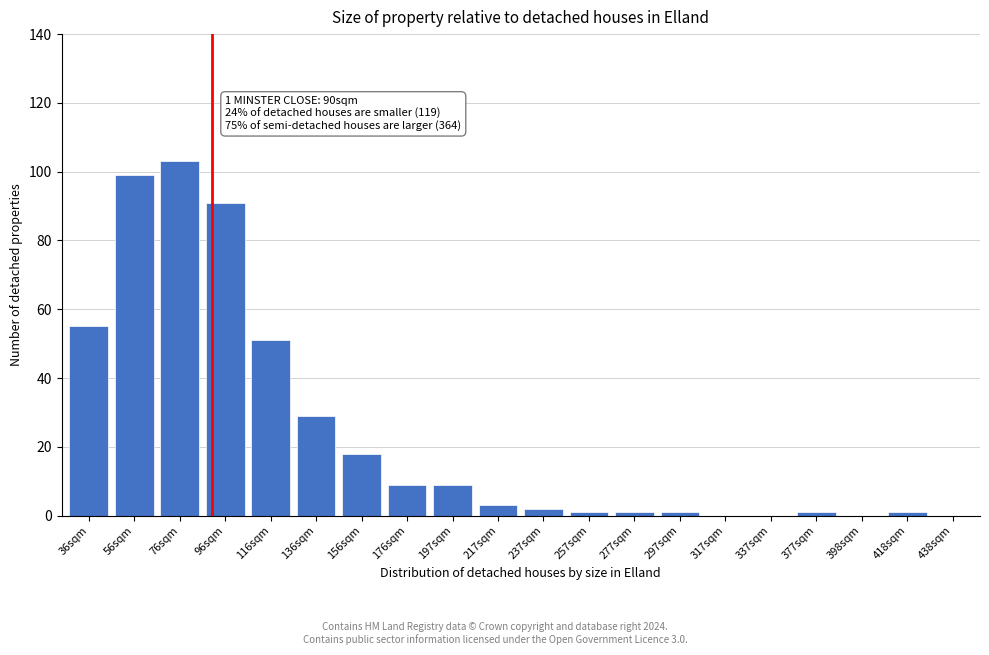

Reading left to right, extract all data points from this chart.

36sqm=55	56sqm=99	76sqm=103	96sqm=91	116sqm=51	136sqm=29	156sqm=18	176sqm=9	197sqm=9	217sqm=3	237sqm=2	257sqm=1	277sqm=1	297sqm=1	317sqm=0	337sqm=0	377sqm=1	398sqm=0	418sqm=1	438sqm=0